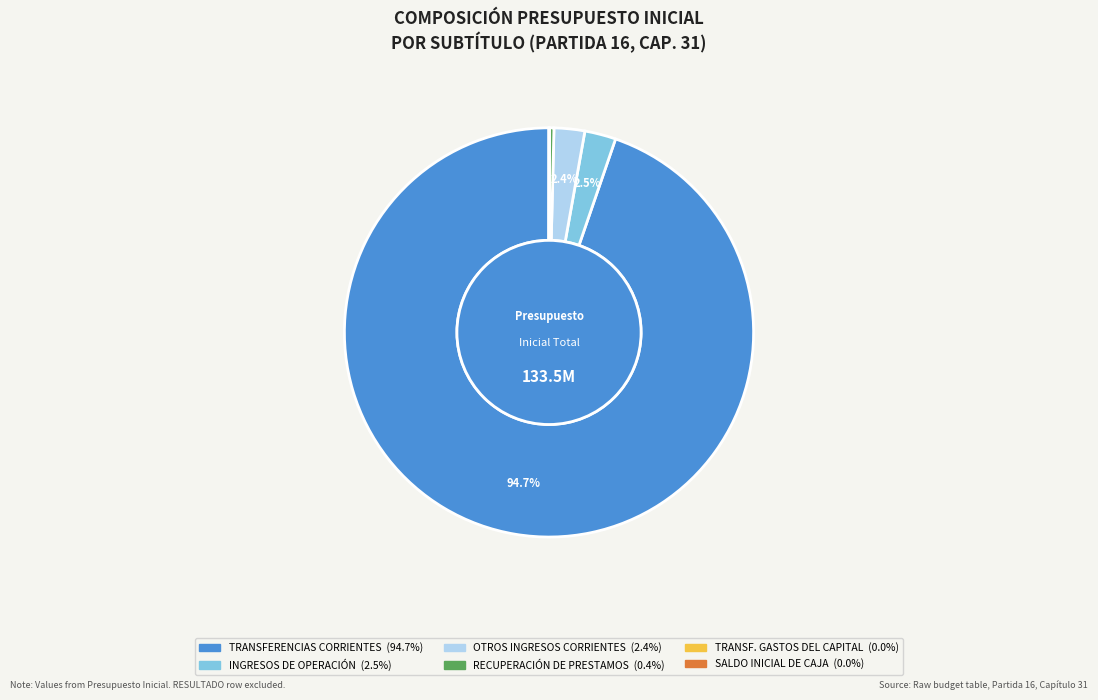

Is there a majority slice in this chart?

Yes